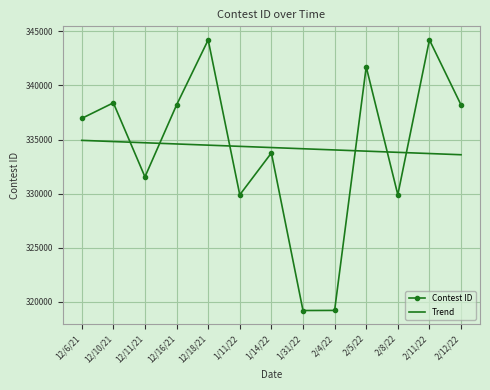

Is it true that Trend equals 469092.6 at 2/8/22?

False